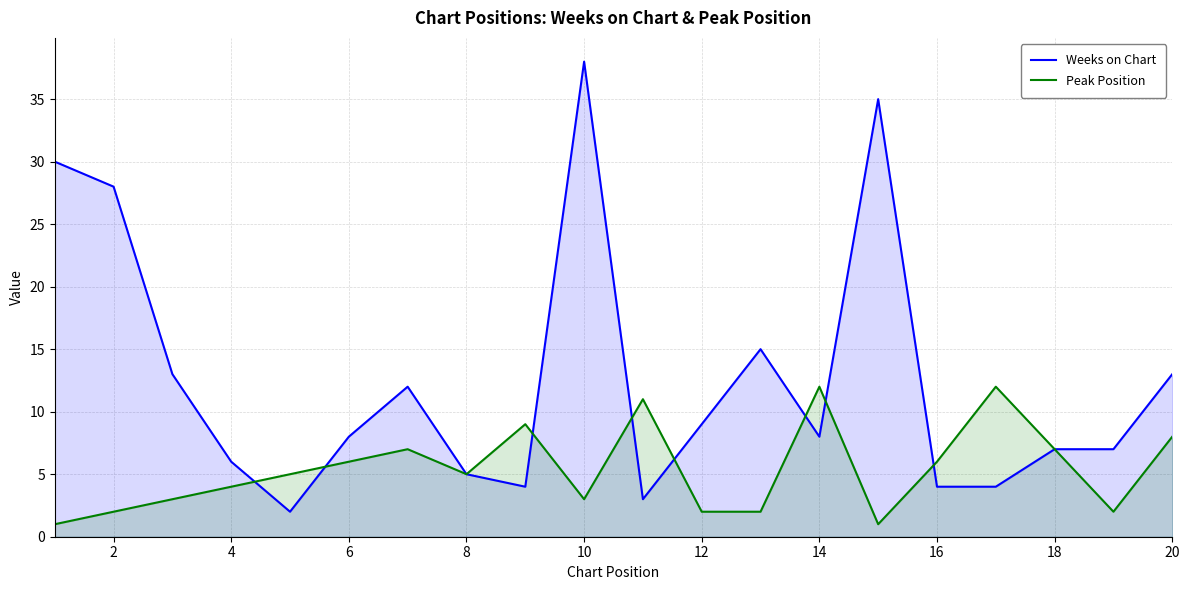

How many interior local valleys does the Weeks on Chart series have?

4